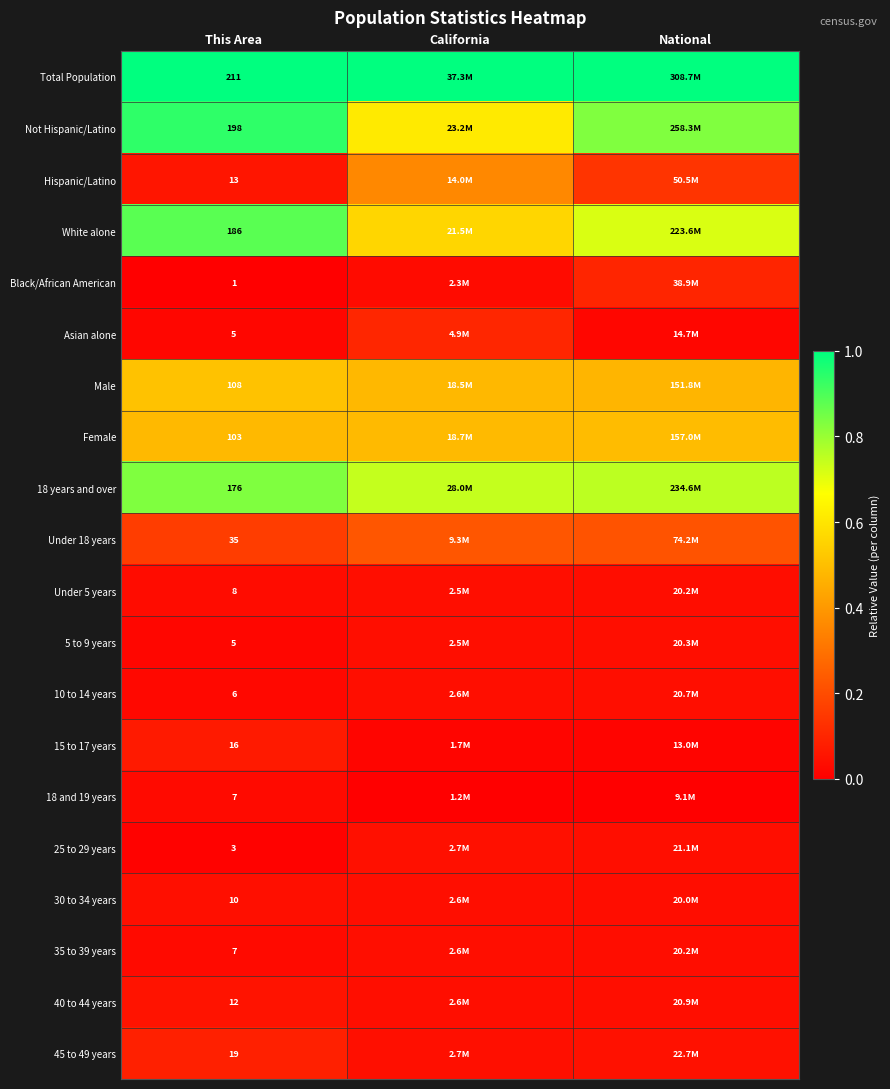

Is the value of 15 to 17 years at This Area greater than the value of Male at This Area?

No